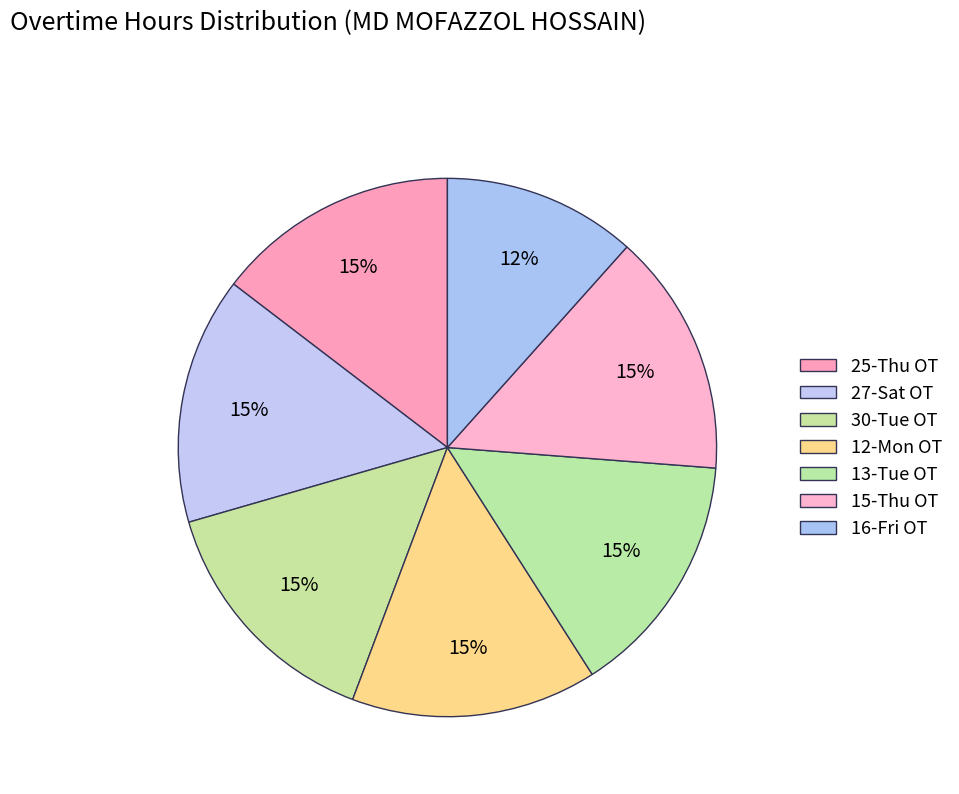

How many segments does this pie chart have?

7